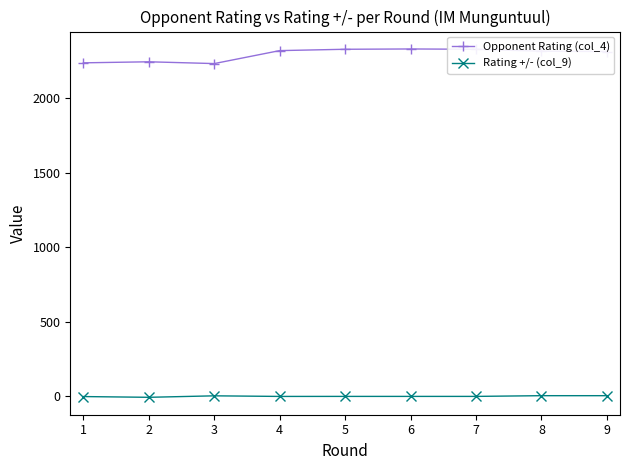

What are all the series names shown in the legend?

Opponent Rating (col_4), Rating +/- (col_9)